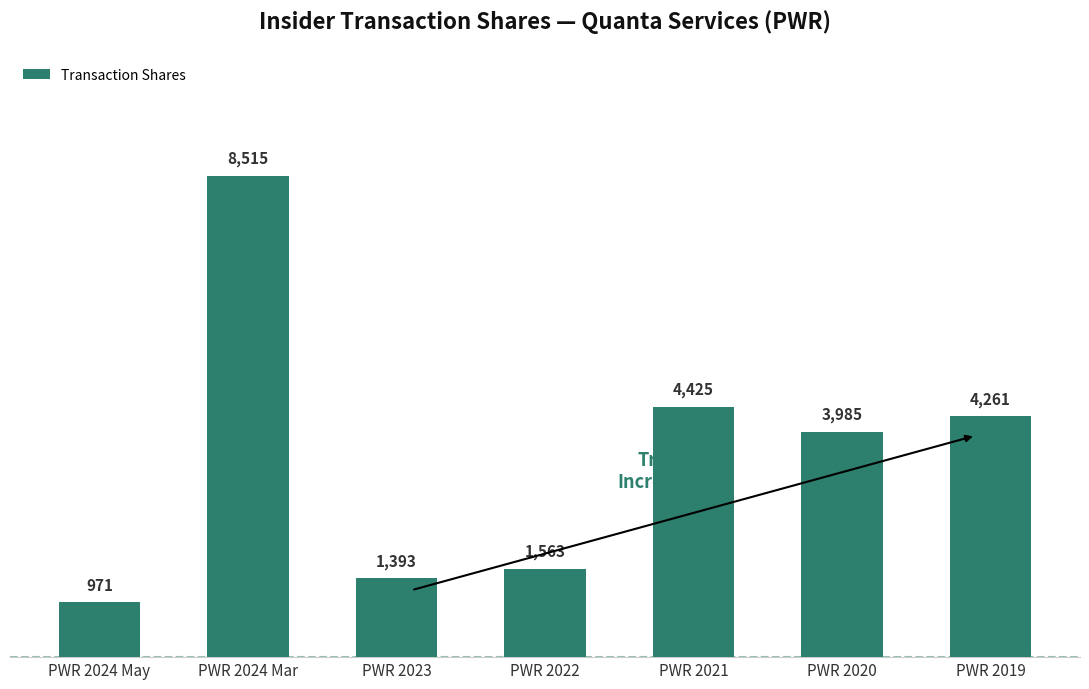

Reading right to left, list all the values displayed in this chart.

PWR 2019=4261	PWR 2020=3985	PWR 2021=4425	PWR 2022=1563	PWR 2023=1393	PWR 2024 Mar=8515	PWR 2024 May=971